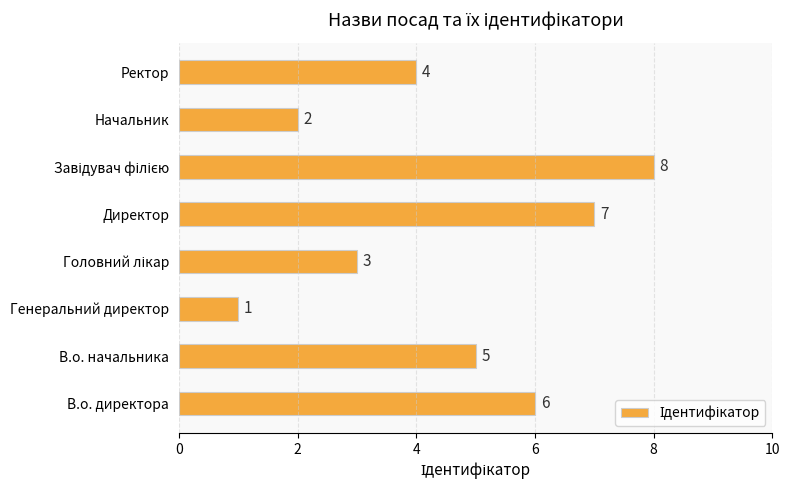

What is the change in value from В.о. директора to Директор?

+1